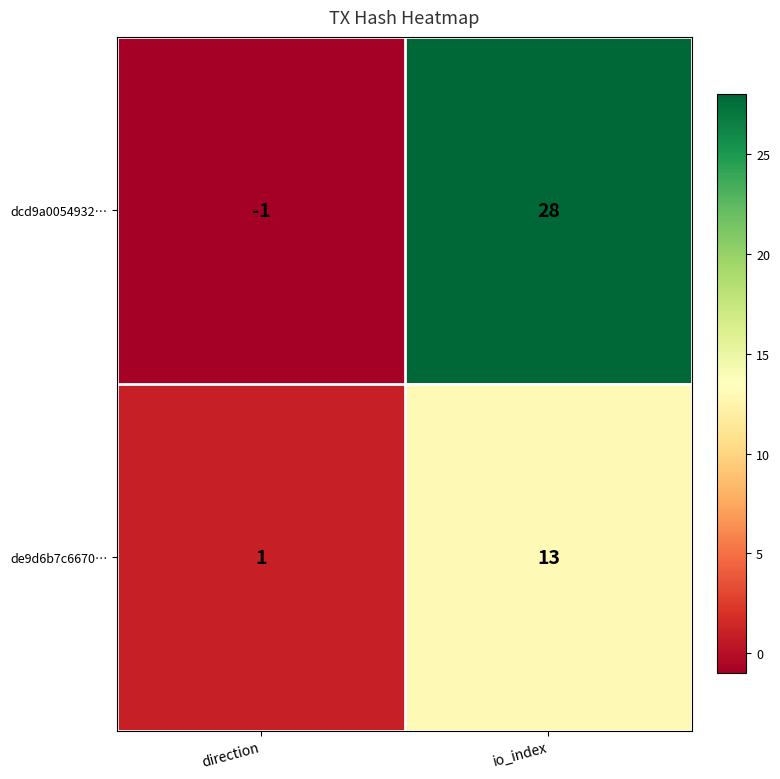

At which category does the chart reach its minimum across all series?

direction